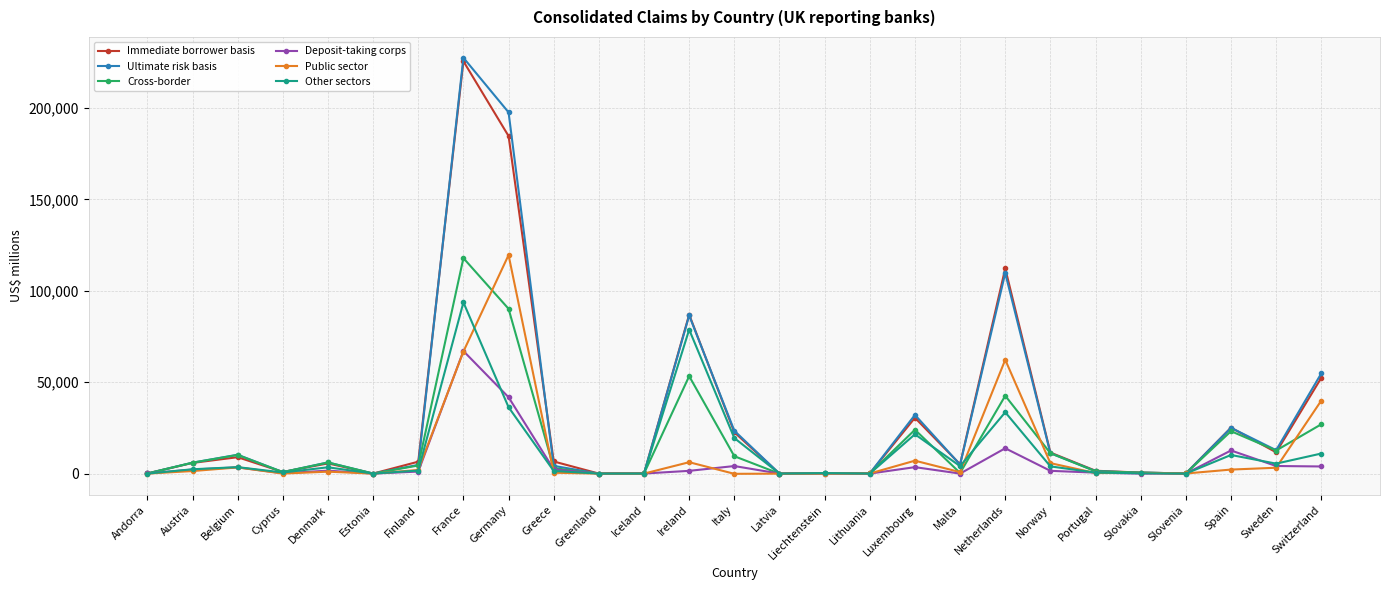

What is the label of the 6th point from the right?

Portugal